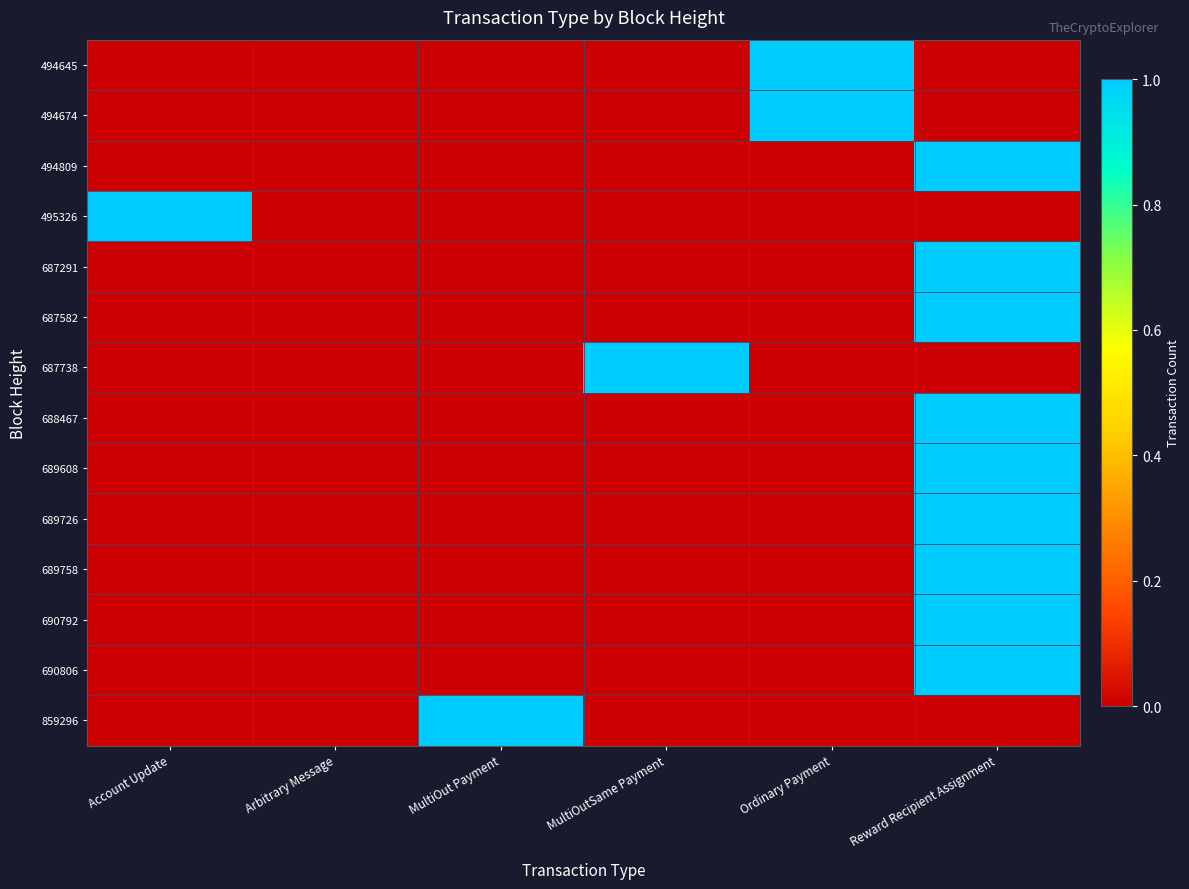

Reading left to right, what are all the values shown in this chart?

494645: Account Update=0	Arbitrary Message=0	MultiOut Payment=0	MultiOutSame Payment=0	Ordinary Payment=1	Reward Recipient Assignment=0
494674: Account Update=0	Arbitrary Message=0	MultiOut Payment=0	MultiOutSame Payment=0	Ordinary Payment=1	Reward Recipient Assignment=0
494809: Account Update=0	Arbitrary Message=0	MultiOut Payment=0	MultiOutSame Payment=0	Ordinary Payment=0	Reward Recipient Assignment=1
495326: Account Update=1	Arbitrary Message=0	MultiOut Payment=0	MultiOutSame Payment=0	Ordinary Payment=0	Reward Recipient Assignment=0
687291: Account Update=0	Arbitrary Message=0	MultiOut Payment=0	MultiOutSame Payment=0	Ordinary Payment=0	Reward Recipient Assignment=1
687582: Account Update=0	Arbitrary Message=0	MultiOut Payment=0	MultiOutSame Payment=0	Ordinary Payment=0	Reward Recipient Assignment=1
687738: Account Update=0	Arbitrary Message=0	MultiOut Payment=0	MultiOutSame Payment=1	Ordinary Payment=0	Reward Recipient Assignment=0
688467: Account Update=0	Arbitrary Message=0	MultiOut Payment=0	MultiOutSame Payment=0	Ordinary Payment=0	Reward Recipient Assignment=1
689608: Account Update=0	Arbitrary Message=0	MultiOut Payment=0	MultiOutSame Payment=0	Ordinary Payment=0	Reward Recipient Assignment=1
689726: Account Update=0	Arbitrary Message=0	MultiOut Payment=0	MultiOutSame Payment=0	Ordinary Payment=0	Reward Recipient Assignment=1
689758: Account Update=0	Arbitrary Message=0	MultiOut Payment=0	MultiOutSame Payment=0	Ordinary Payment=0	Reward Recipient Assignment=1
690792: Account Update=0	Arbitrary Message=0	MultiOut Payment=0	MultiOutSame Payment=0	Ordinary Payment=0	Reward Recipient Assignment=1
690806: Account Update=0	Arbitrary Message=0	MultiOut Payment=0	MultiOutSame Payment=0	Ordinary Payment=0	Reward Recipient Assignment=1
859296: Account Update=0	Arbitrary Message=0	MultiOut Payment=1	MultiOutSame Payment=0	Ordinary Payment=0	Reward Recipient Assignment=0